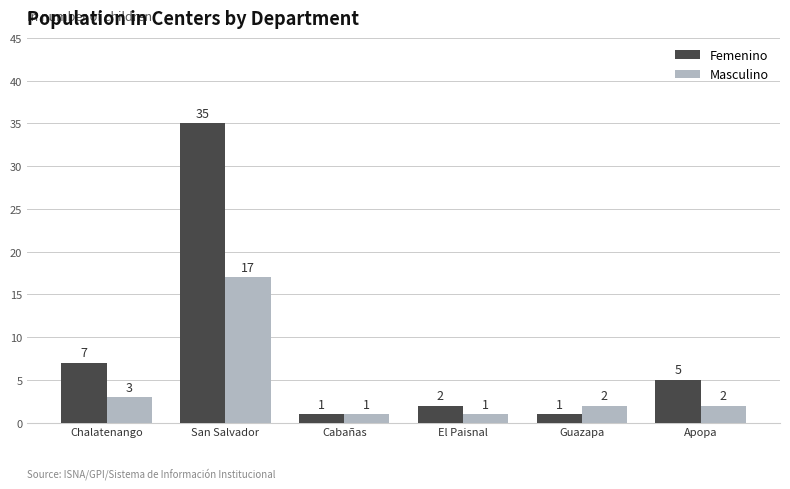

Which series changed the most between Chalatenango and Guazapa?

Femenino